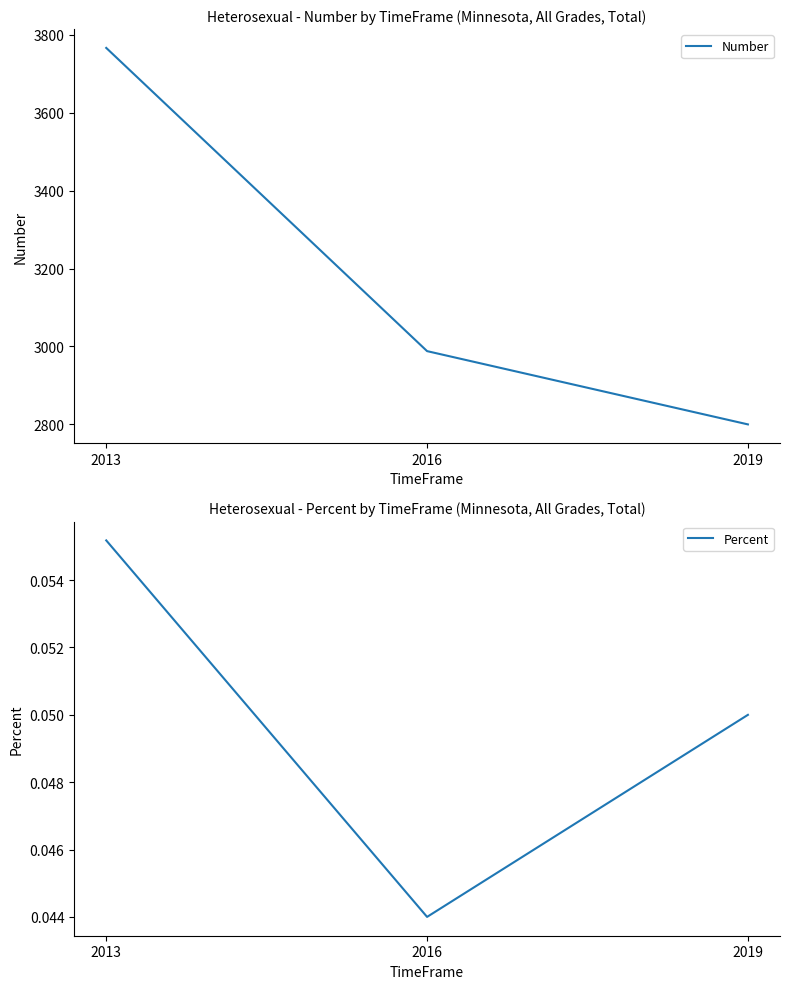

What value does the Number series have at 2013?

3766